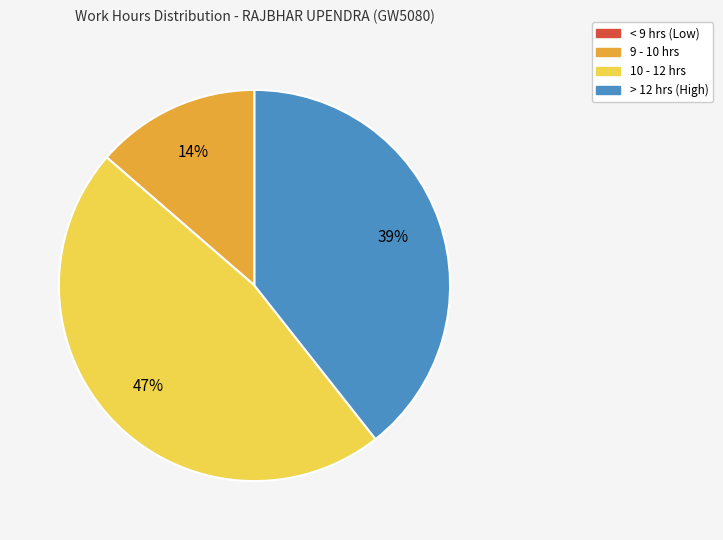

Is there a majority slice in this chart?

No